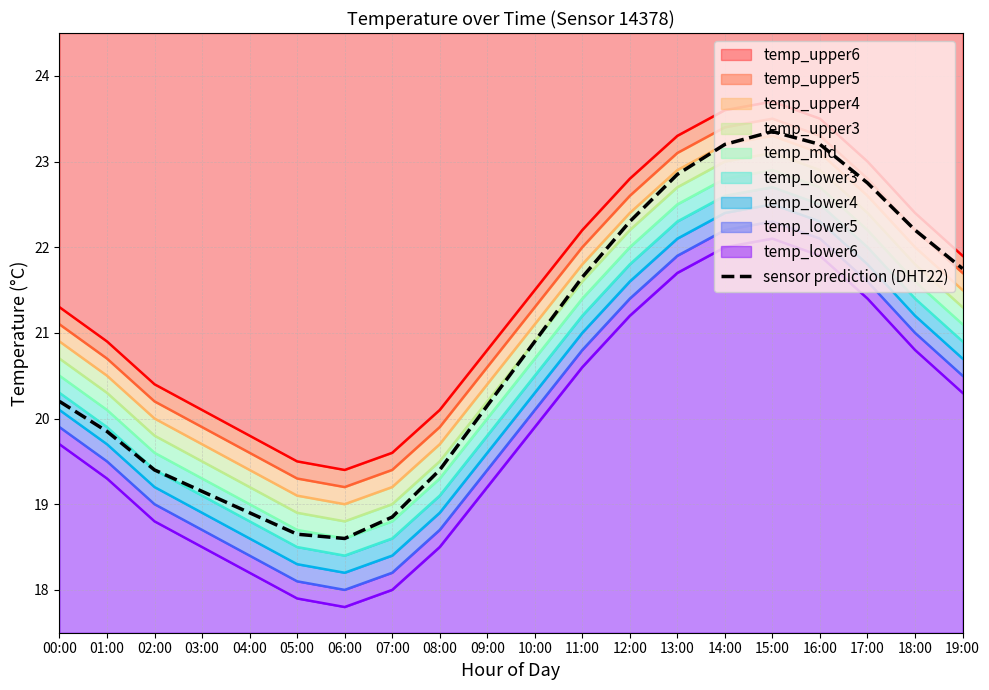

What is the average value?

20.9